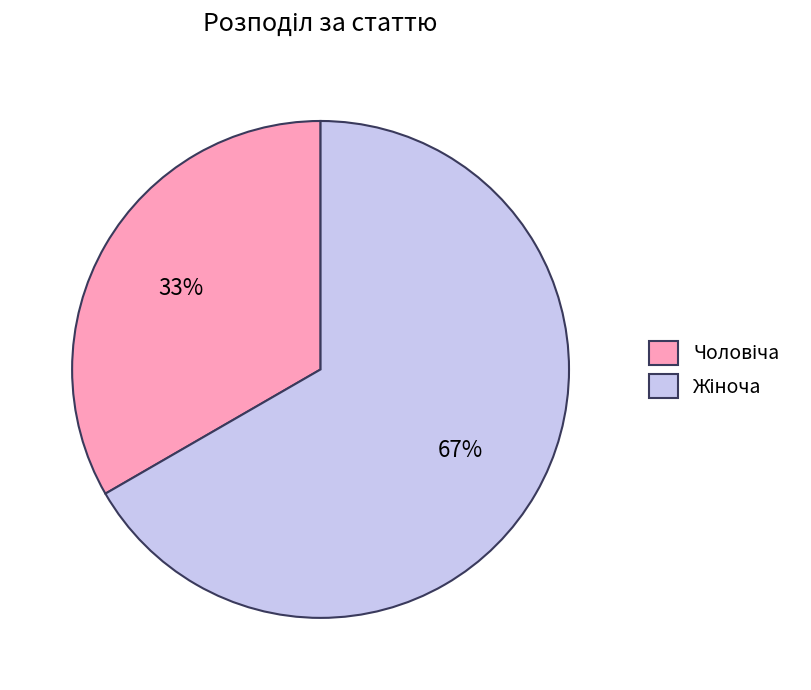

To the nearest percent, what is the average slice percentage?

50%